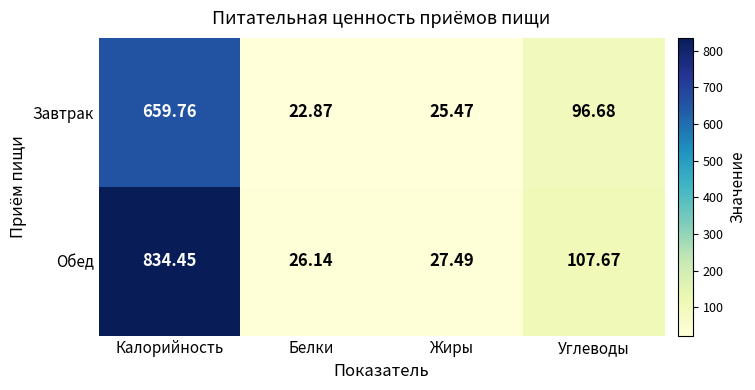

Which category has the lowest value across all series?

Белки